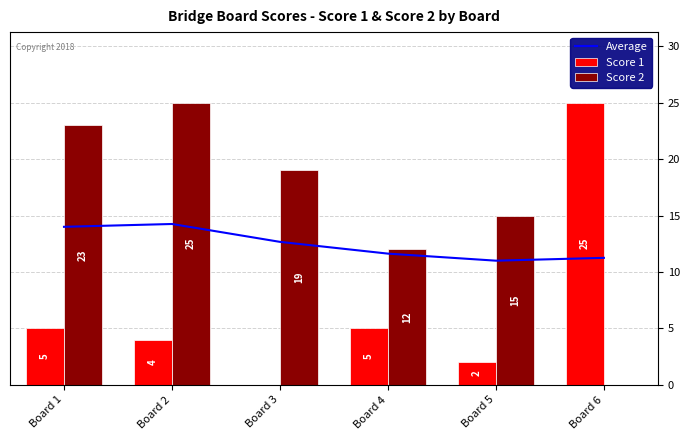

What is the lowest value of the Average series?

11.0